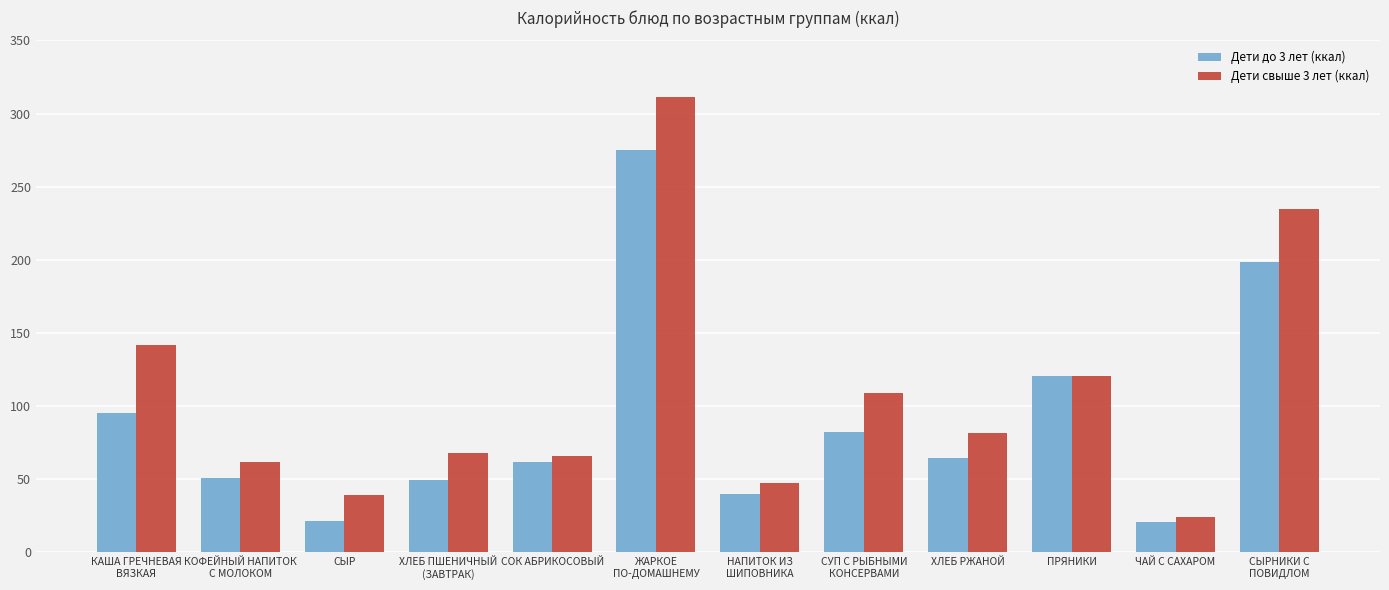

Which series changed the most between СЫР and СУП С РЫБНЫМИ
КОНСЕРВАМИ?

Дети свыше 3 лет (ккал)